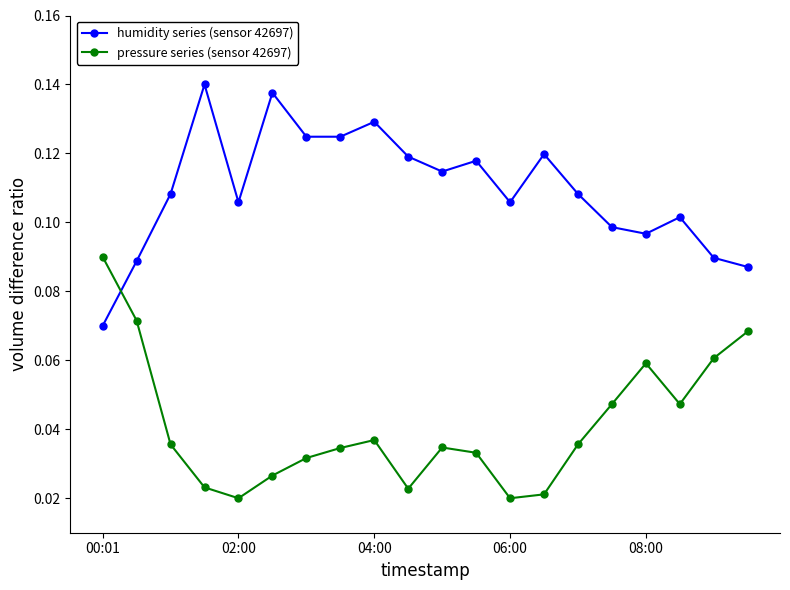

True or false: humidity series (sensor 42697) and pressure series (sensor 42697) intersect in this chart.

True